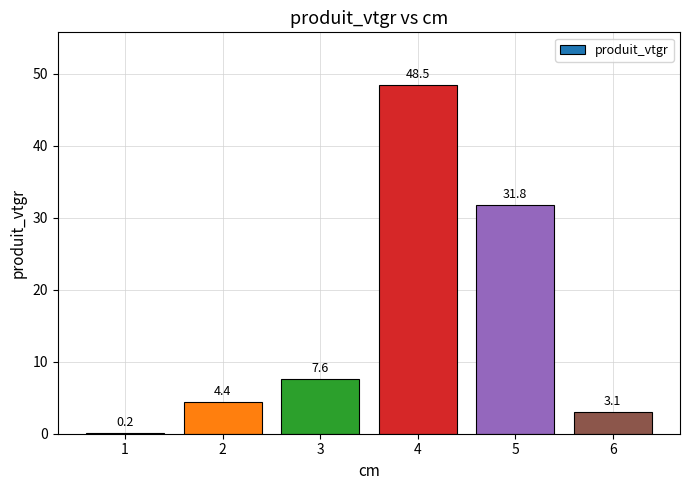

What is the change in value from 2 to 4?

+44.1